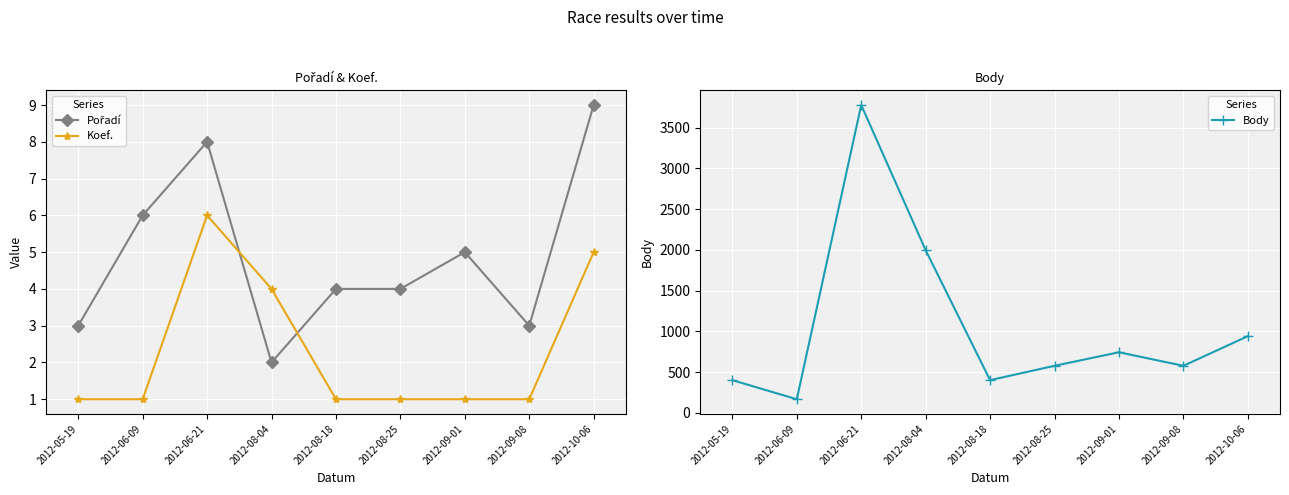

Does the chart display data point markers on the line(s)?

Yes